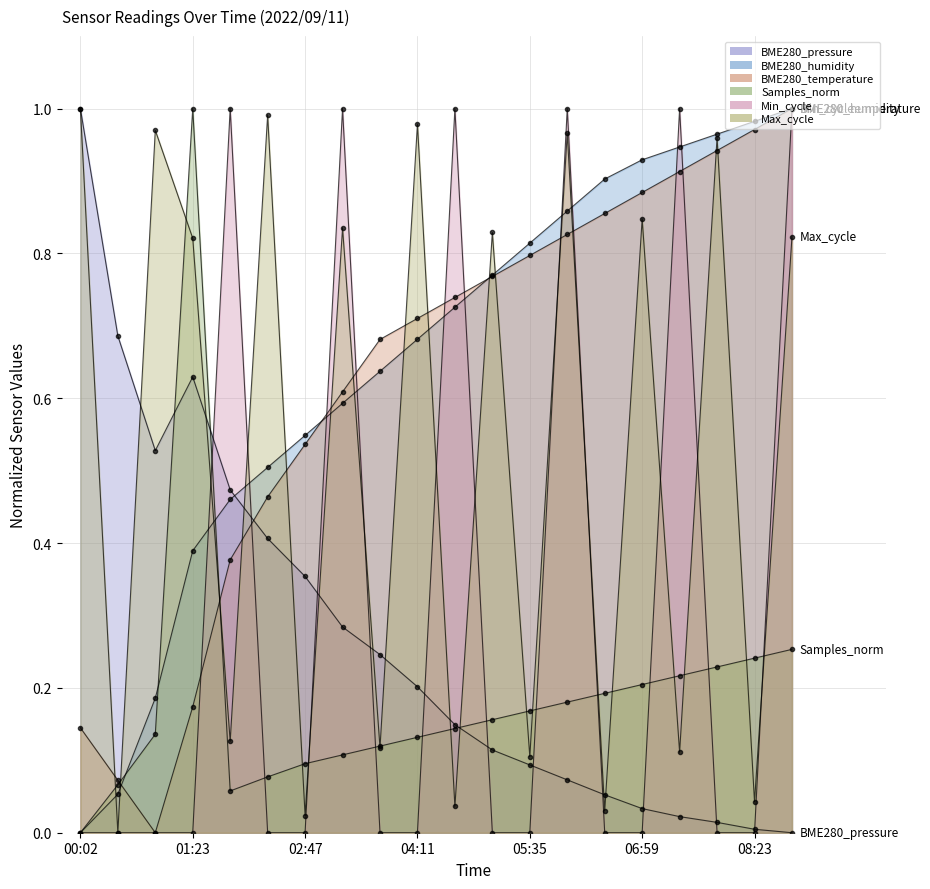

At which category does Max_cycle reach its first local peak?

00:57